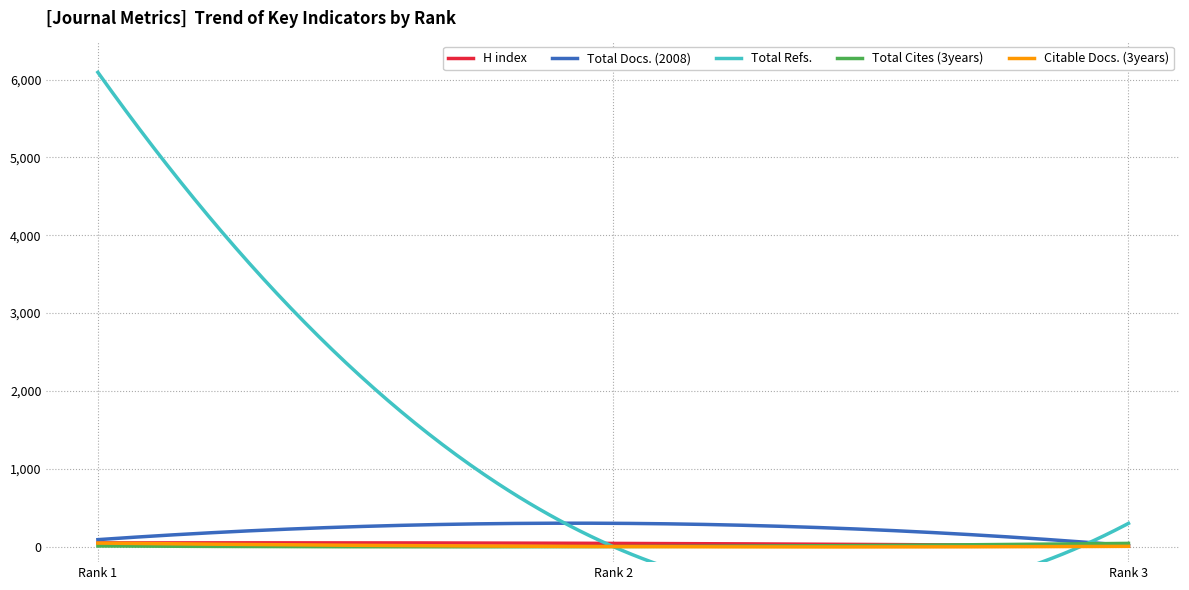

What are all the series names shown in the legend?

H index, Total Docs. (2008), Total Refs., Total Cites (3years), Citable Docs. (3years)